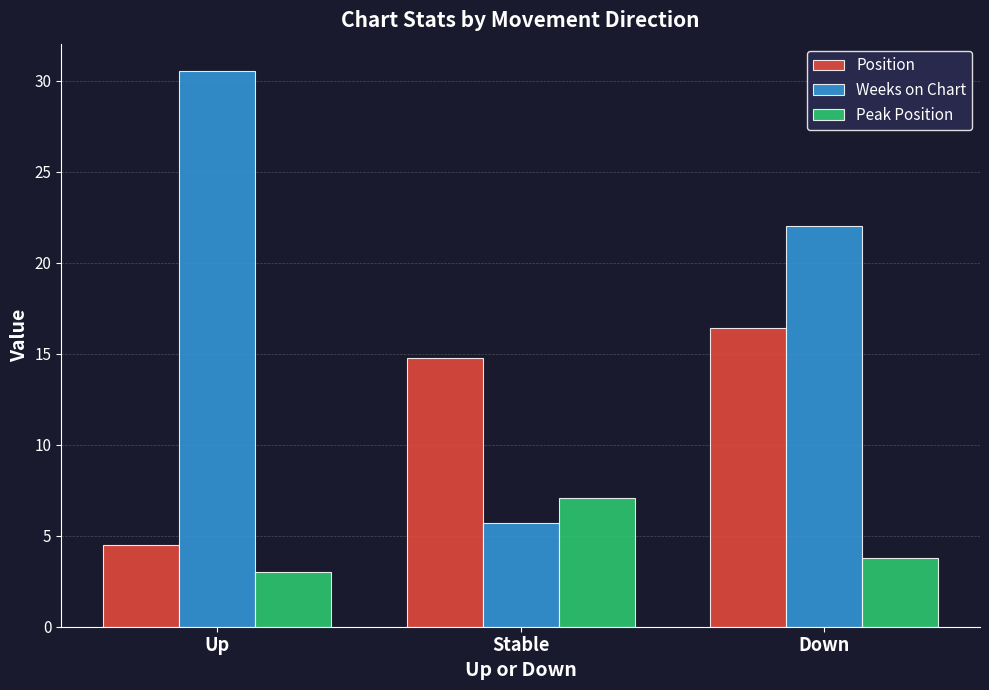

What are all the series names shown in the legend?

Position, Weeks on Chart, Peak Position